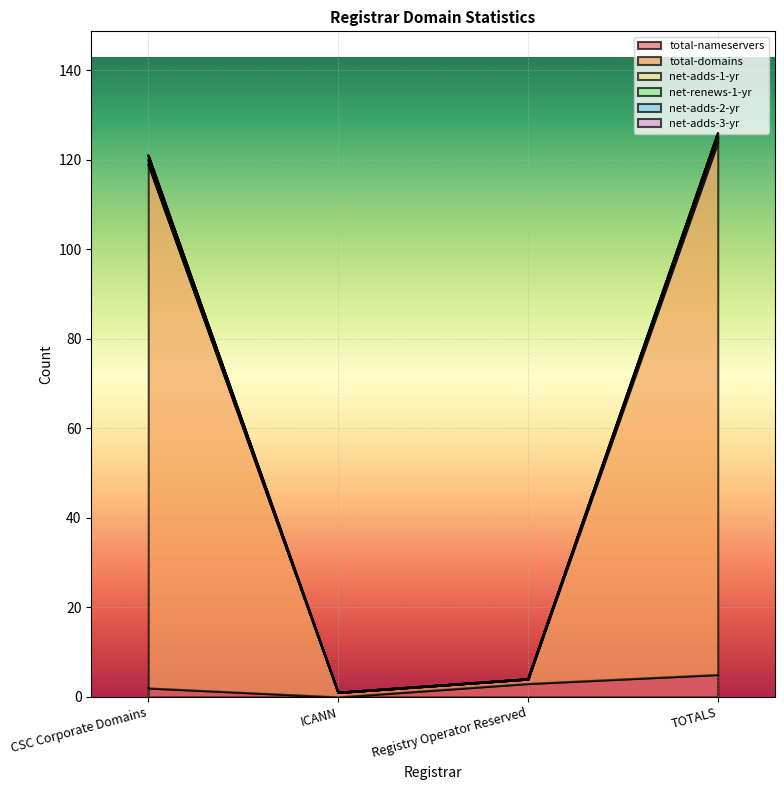

What is the lowest value of the total-domains series?

1